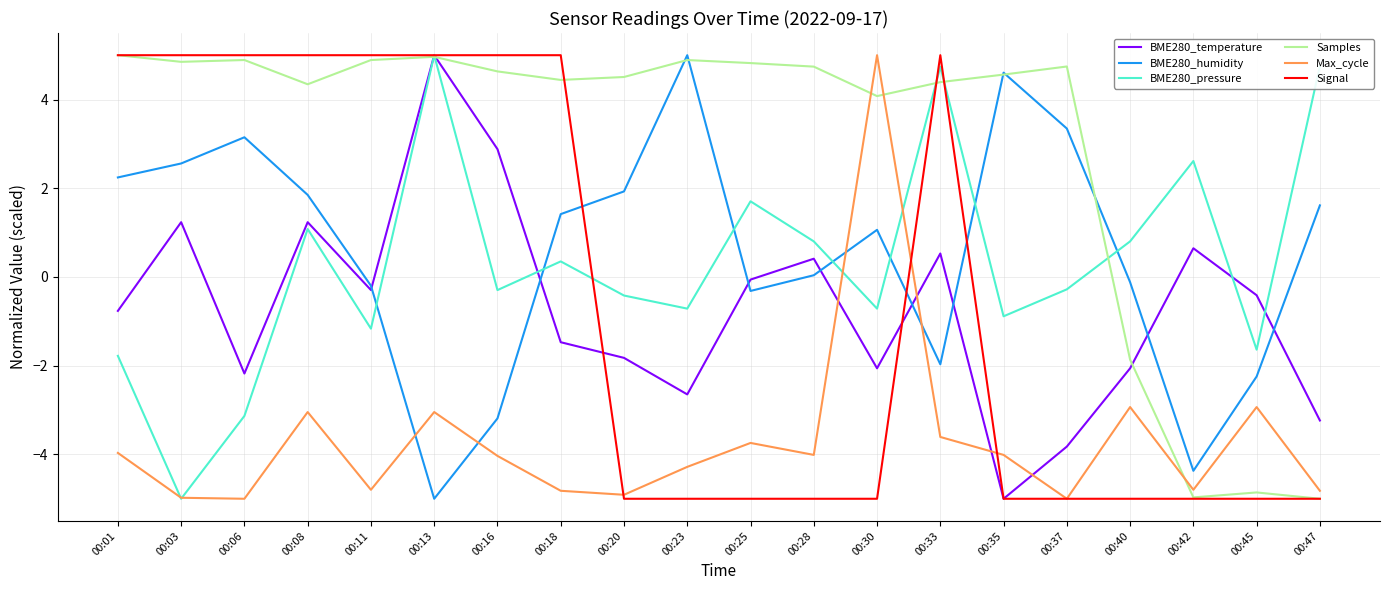

What is the lowest value of the BME280_temperature series?

-5.0